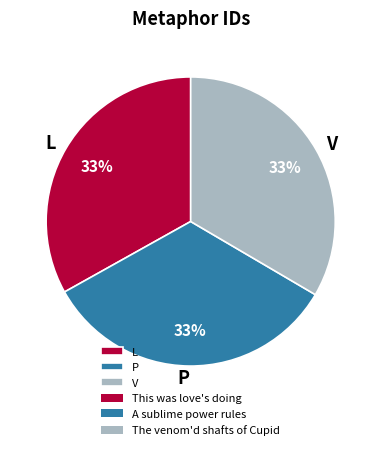

The L slice represents 33% of the pie. True or false?

True